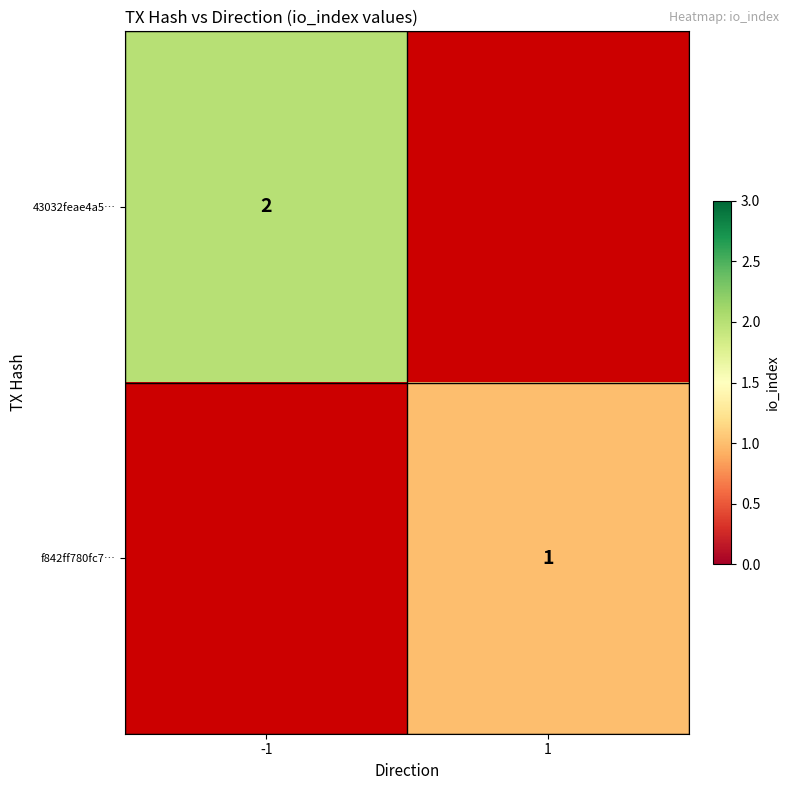

How many series are shown in this chart?

2